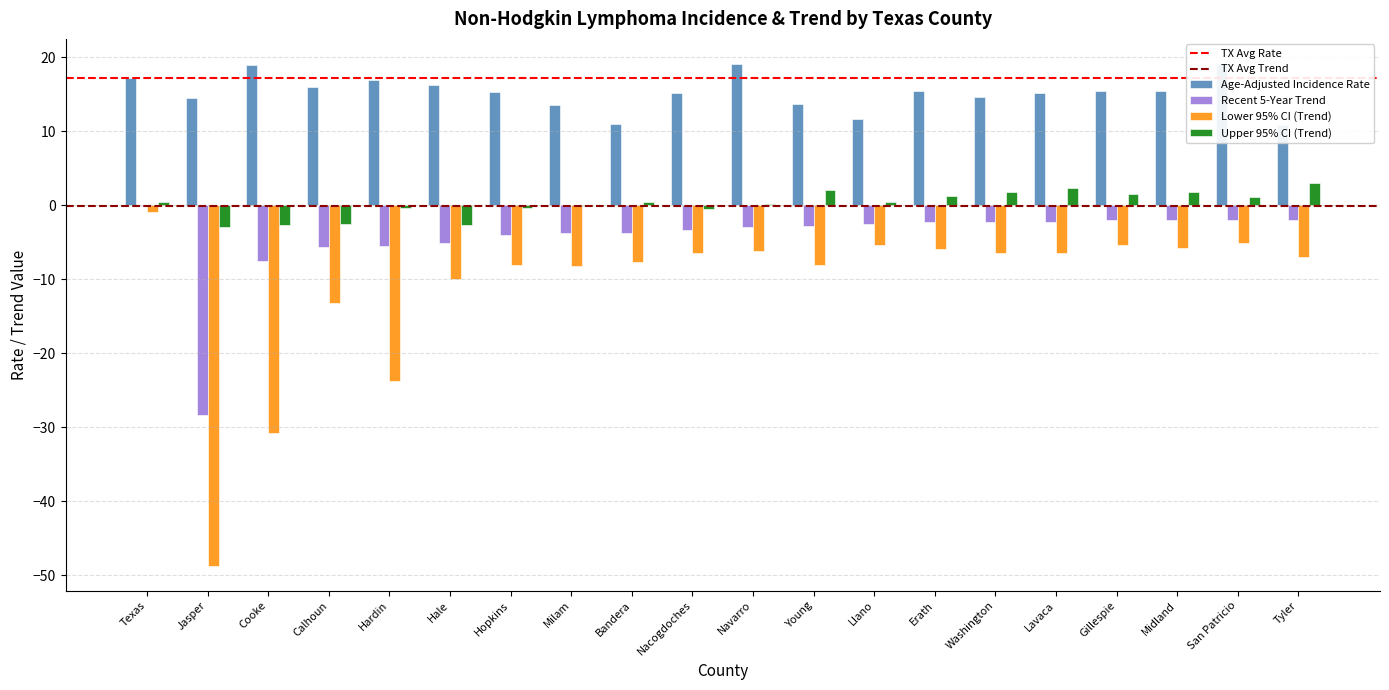

How many series are shown in this chart?

4